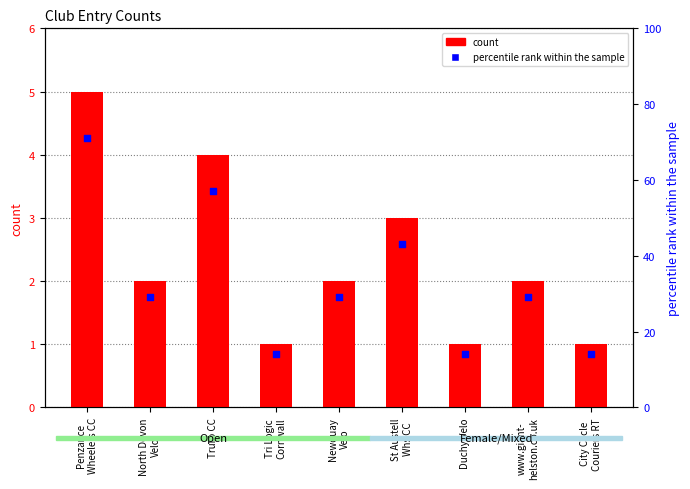

At how many categories does at least one series exceed 52?

2